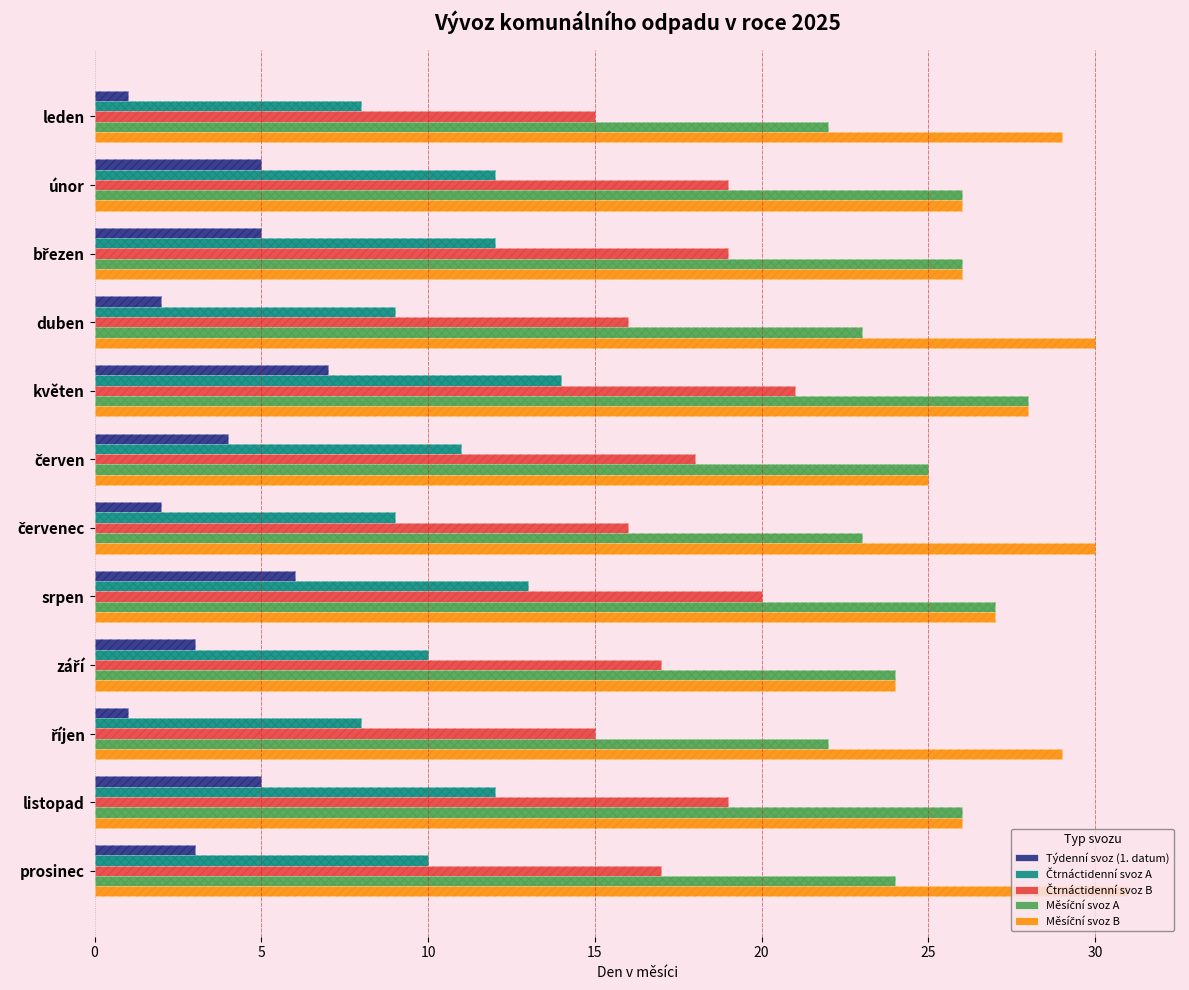

How many data points in Čtrnáctidenní svoz B are above 18?

5